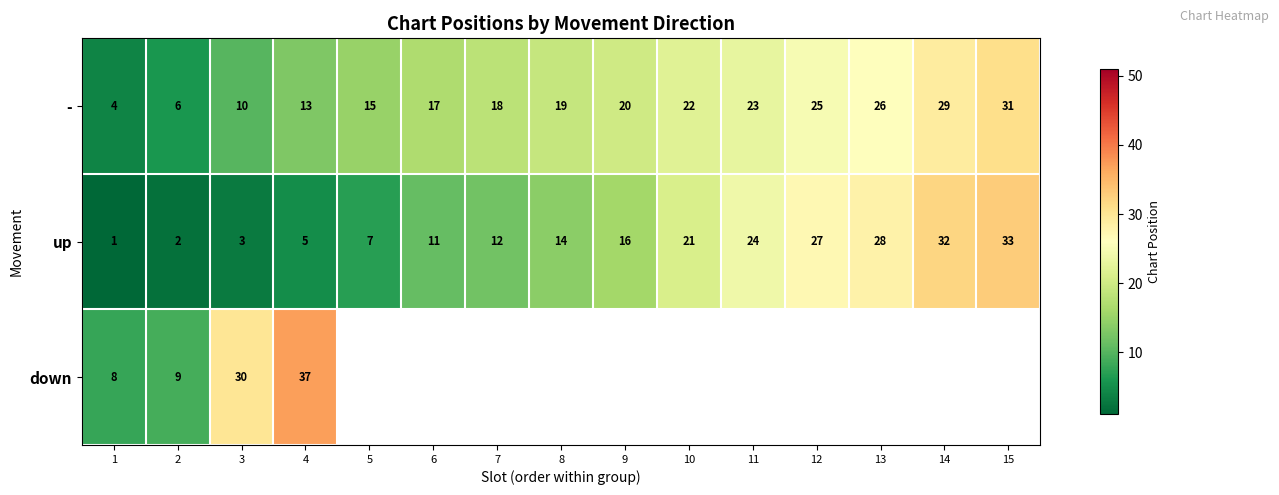

The up series shows 28 at 13. True or false?

True